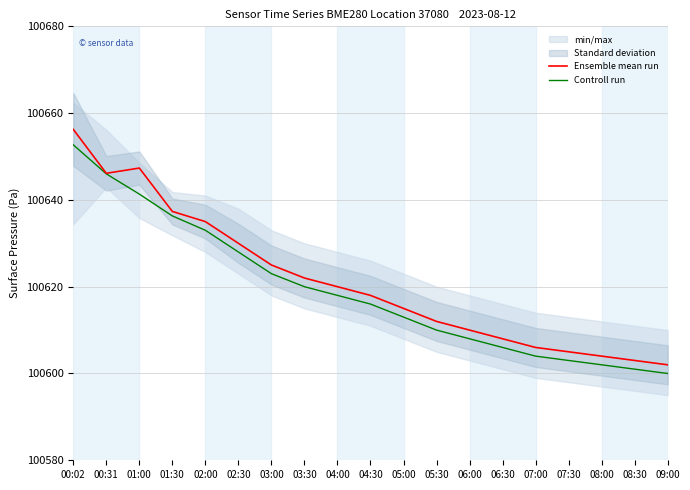

How many lines are shown in the chart?

2